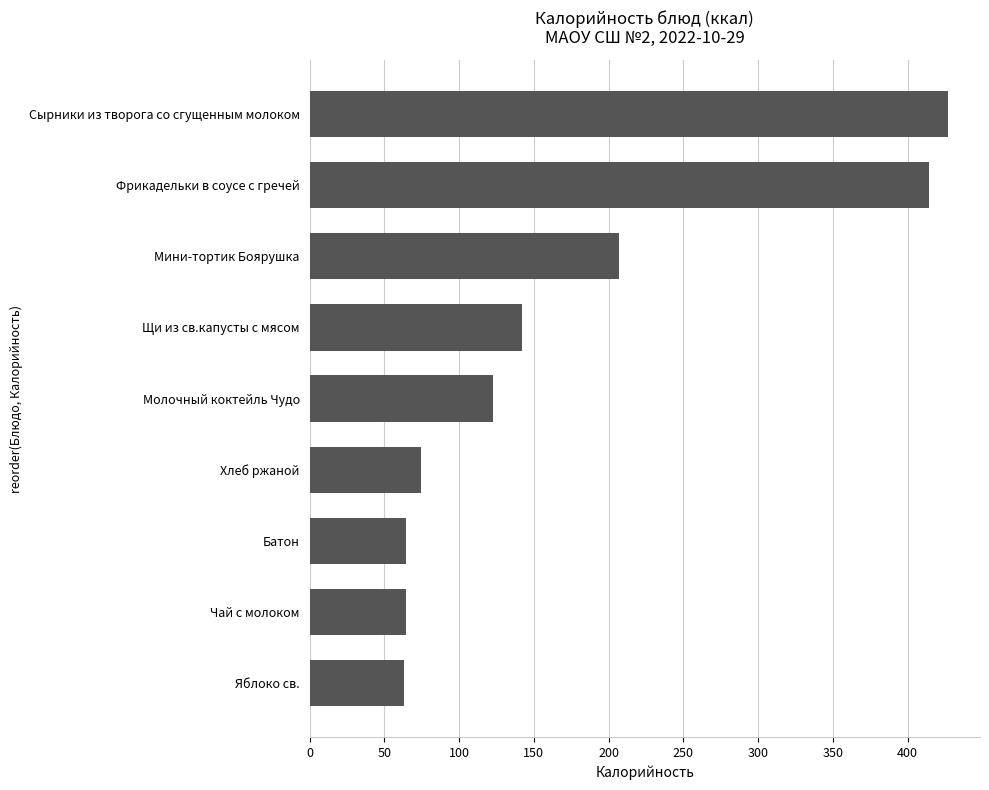

How many series are shown in this chart?

1